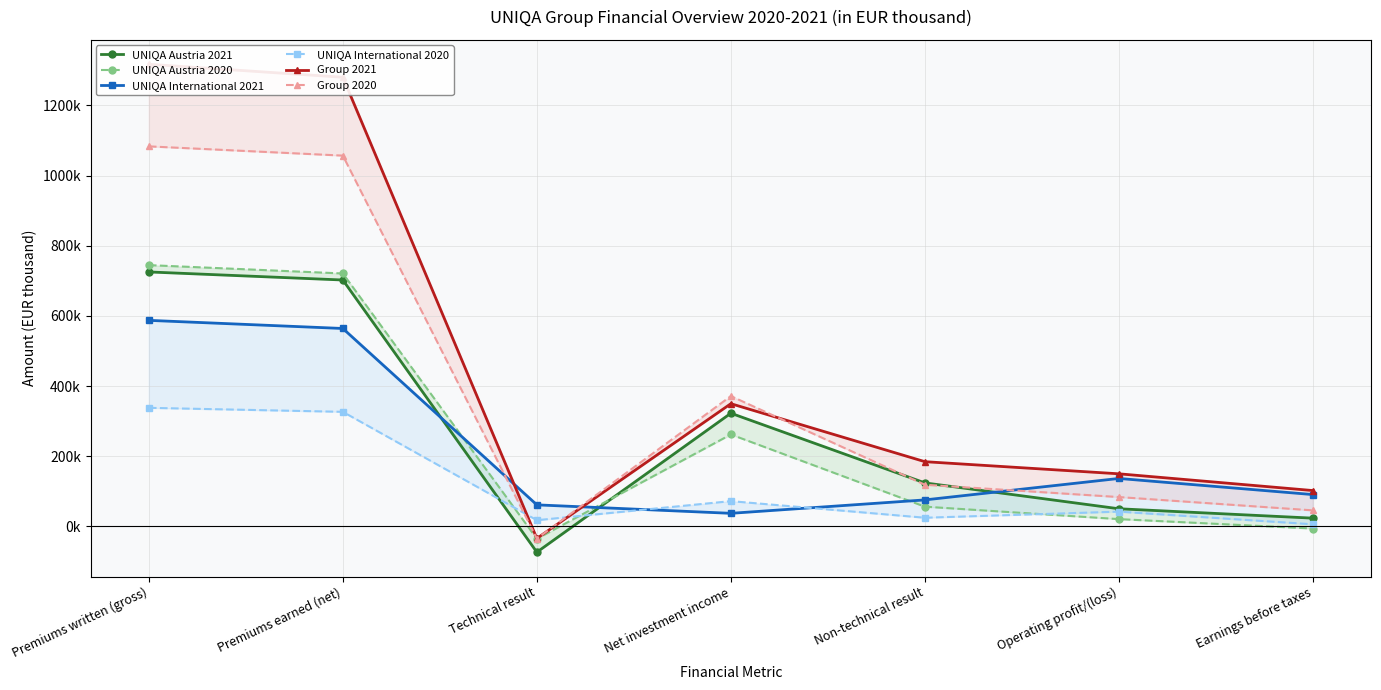

Between Technical result and Net investment income, which is larger?

Net investment income